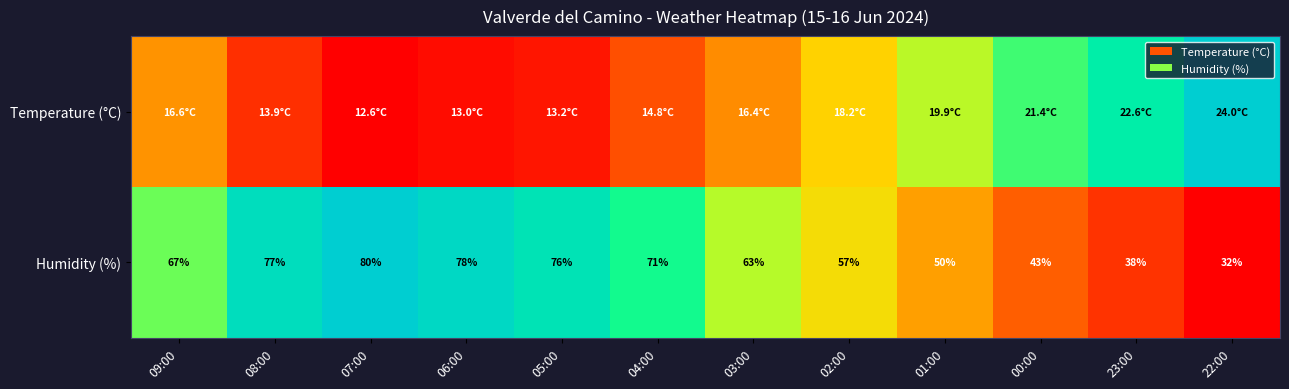

How many data points in Humidity (%) are less than 67?

6